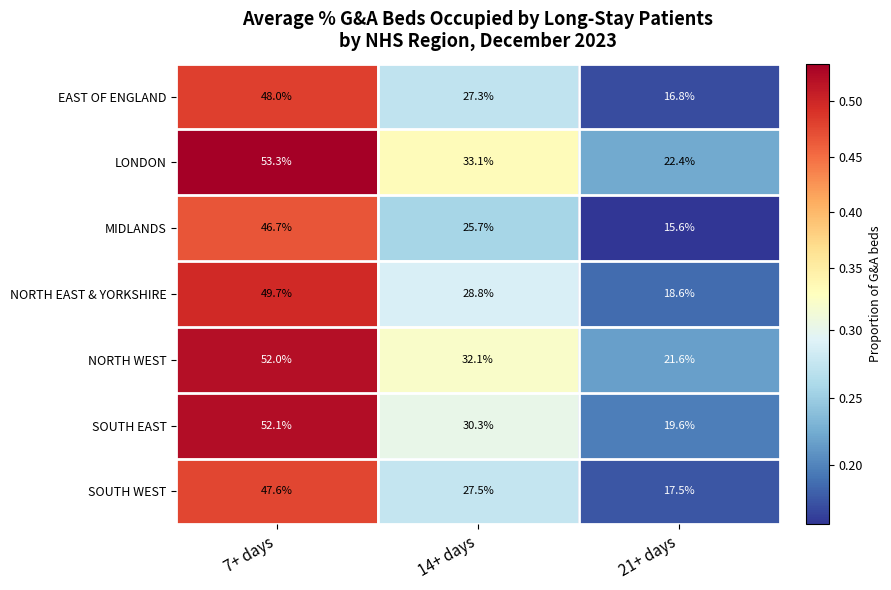

Reading left to right, what are all the values shown in this chart?

EAST OF ENGLAND: 48.0	27.3	16.8
LONDON: 53.3	33.1	22.4
MIDLANDS: 46.7	25.7	15.6
NORTH EAST & YORKSHIRE: 49.7	28.8	18.6
NORTH WEST: 52.0	32.1	21.6
SOUTH EAST: 52.1	30.3	19.6
SOUTH WEST: 47.6	27.5	17.5